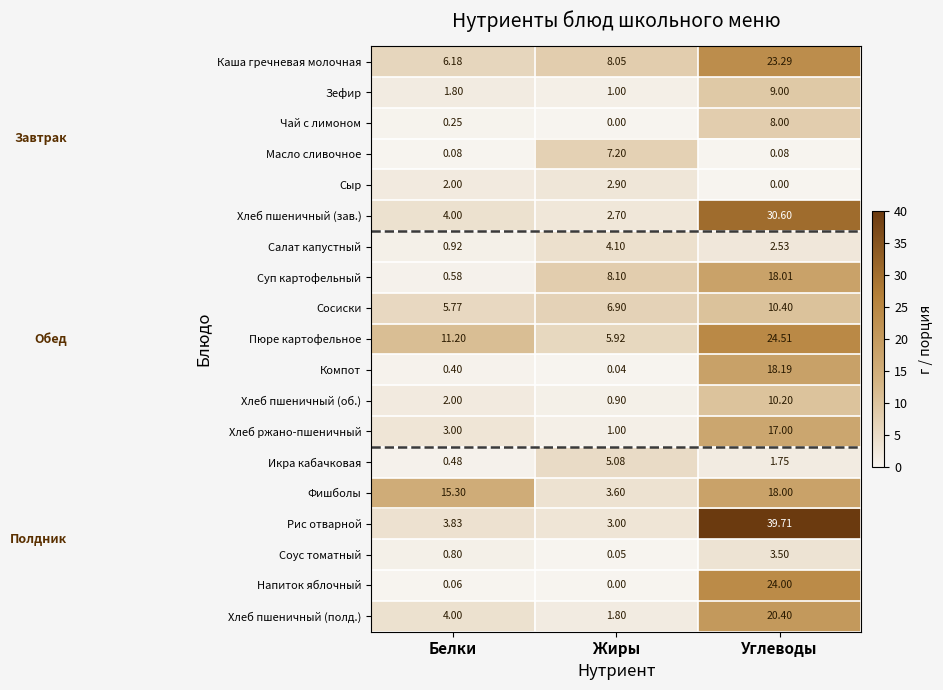

How many categories are shown in the chart?

3